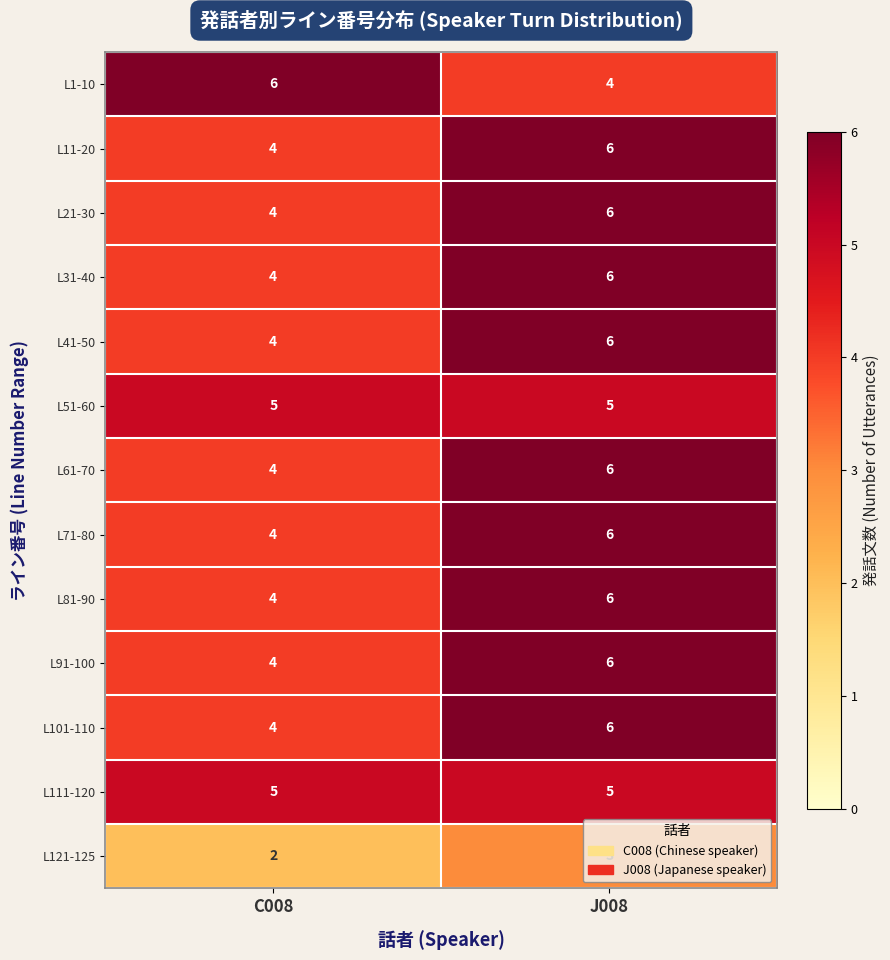

Where is L121-125 nearest to the value 2?

C008